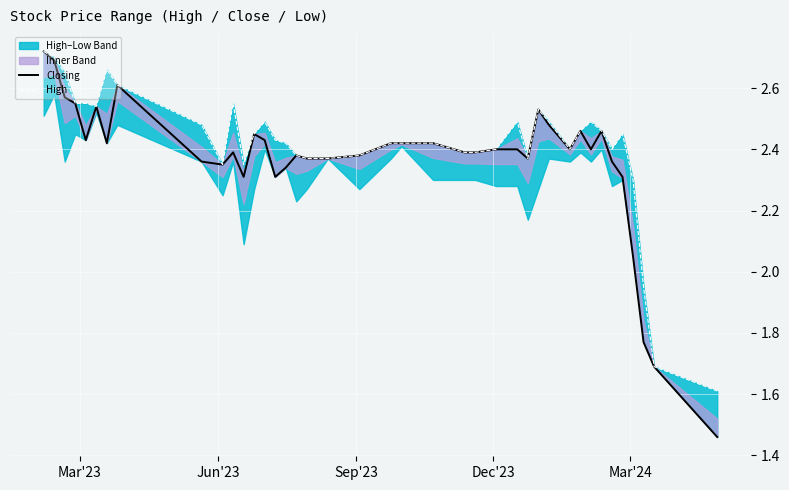

What is the smallest value displayed?

1.5